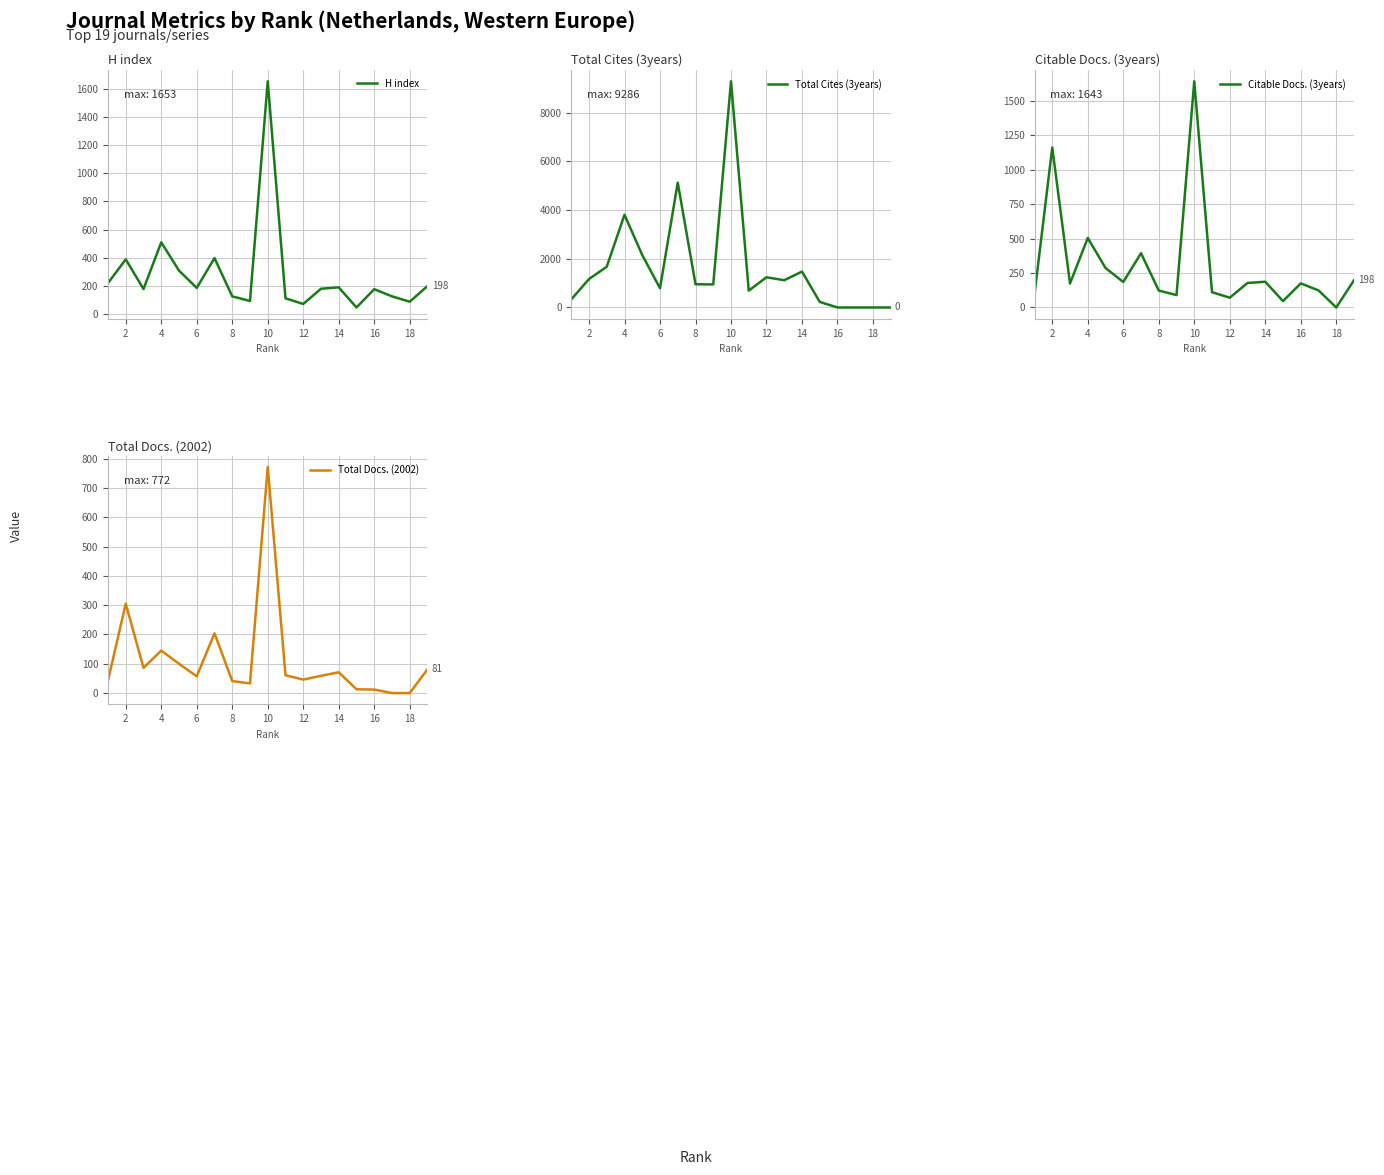

What is the minimum value for H index?

46